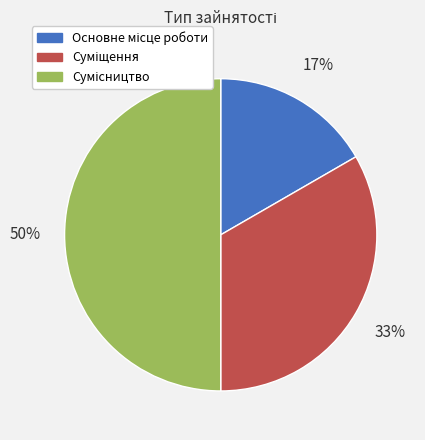

To the nearest percent, what is the average slice percentage?

33%